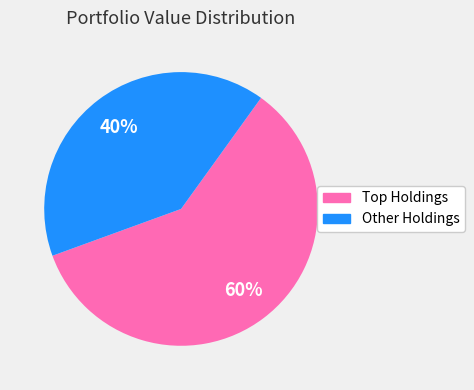

To the nearest percent, what is the average slice percentage?

50%